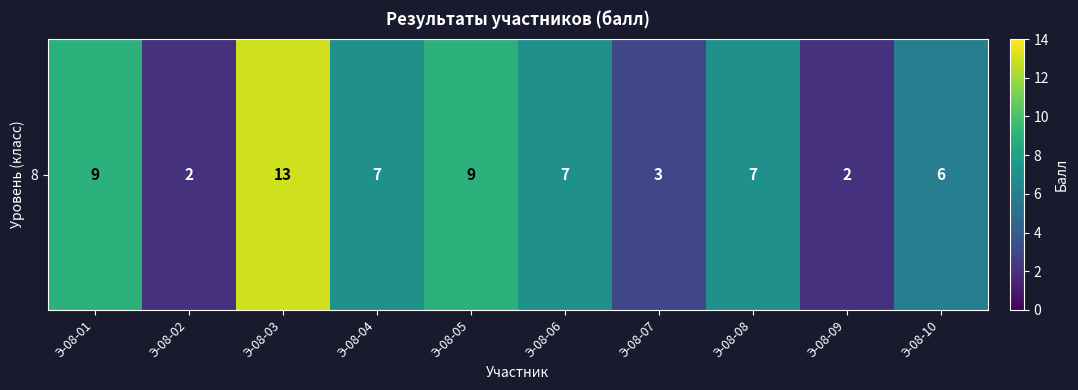

List the labels in order of value, largest first.

Э-08-03, Э-08-01, Э-08-05, Э-08-04, Э-08-06, Э-08-08, Э-08-10, Э-08-07, Э-08-02, Э-08-09